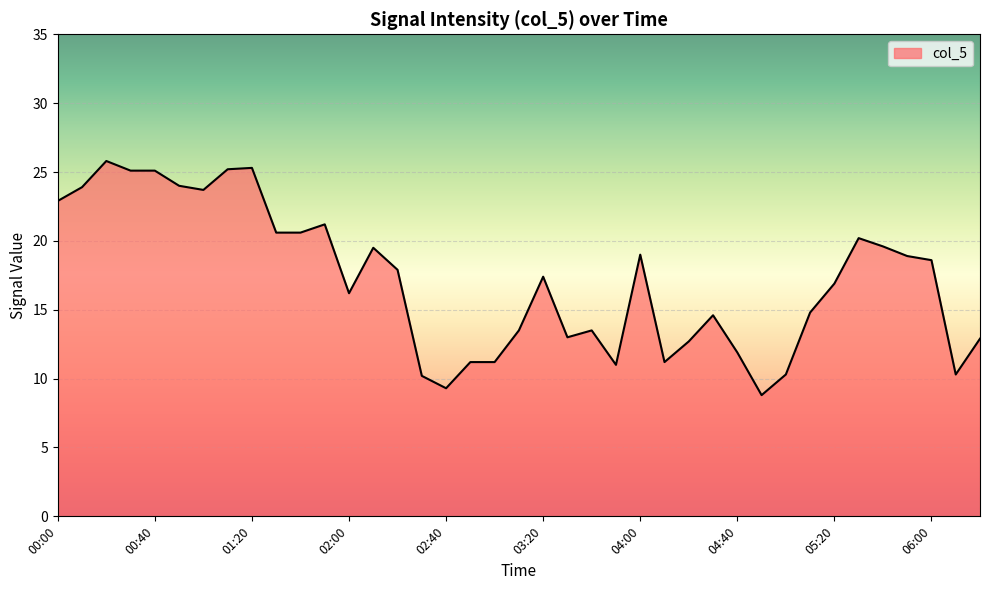

What is the difference between the maximum and minimum values?

17.0